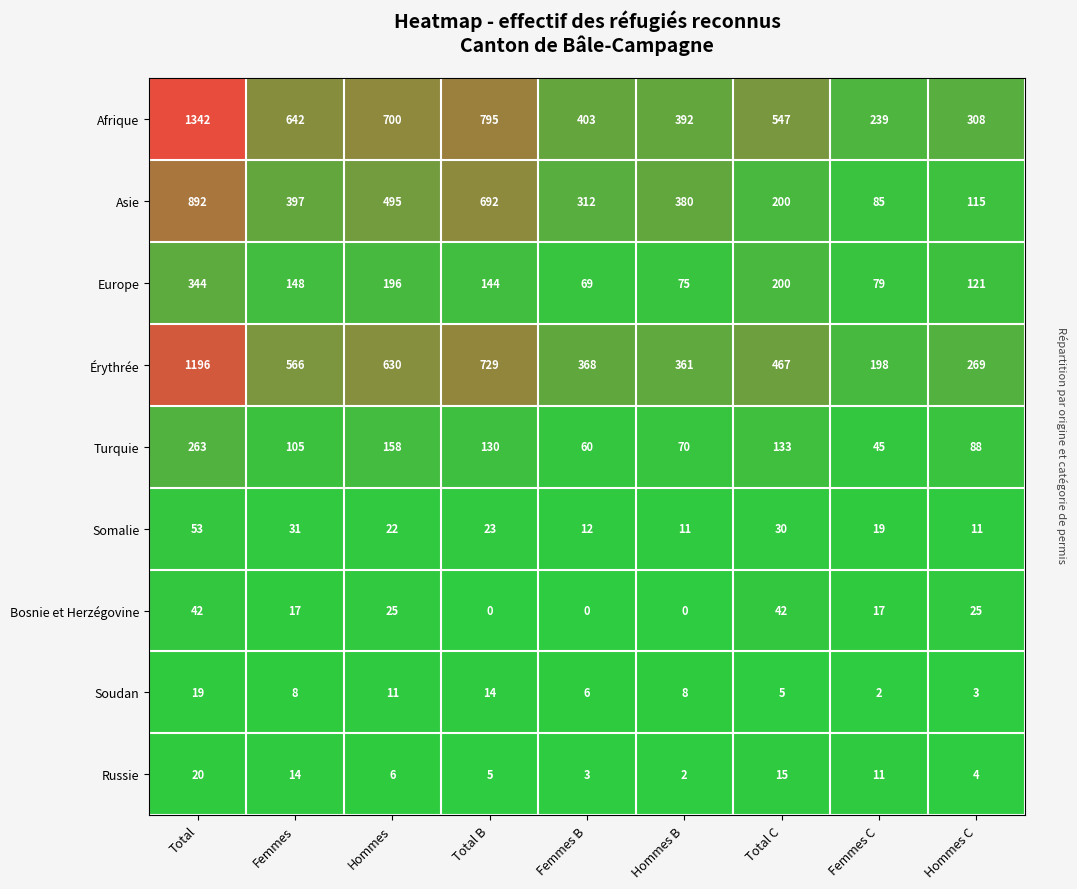

Between Hommes and Total C, which series saw the biggest shift?

Asie